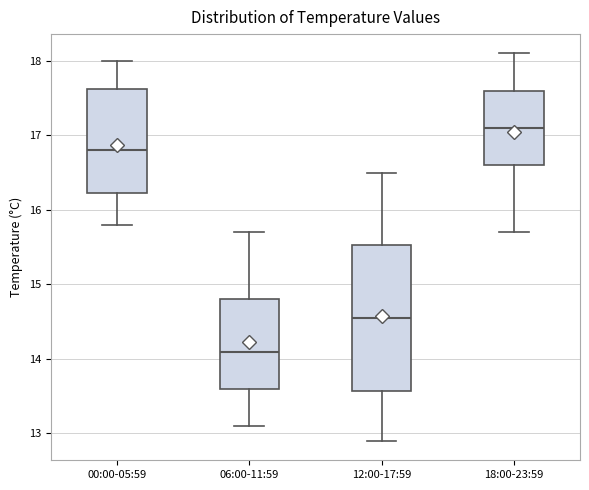

Which box's median line is the lowest?

06:00-11:59